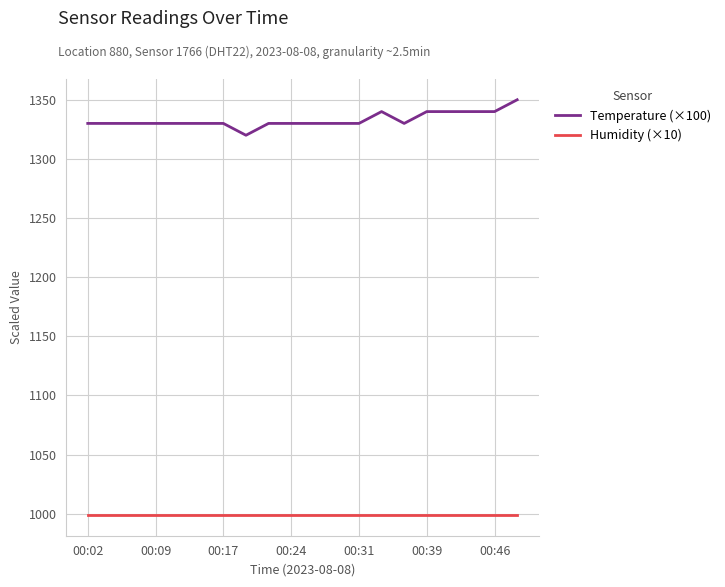

What is the difference between the maximum and minimum values in the Temperature (×100) series?

30